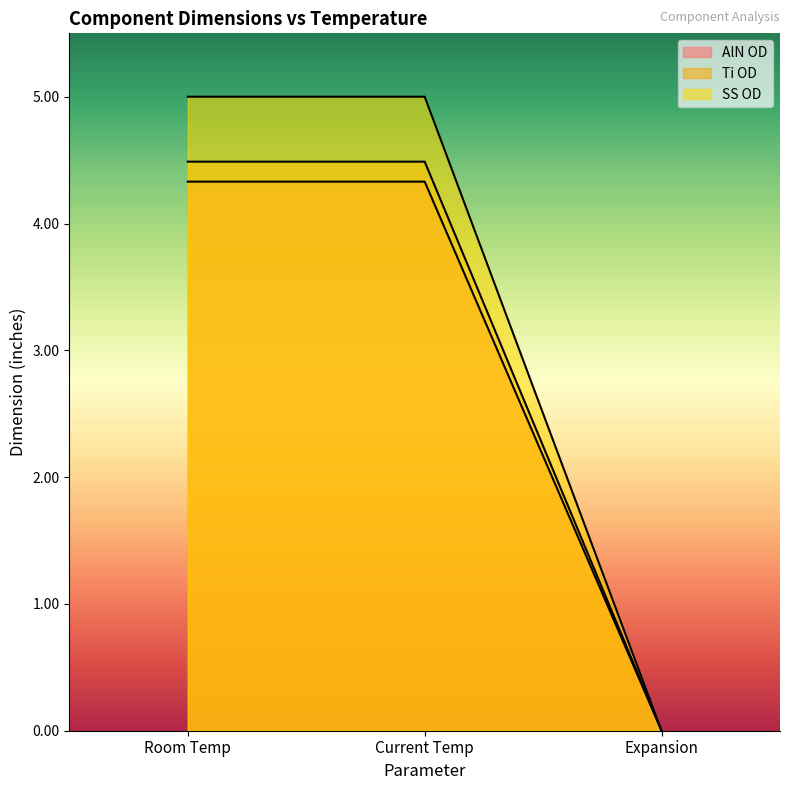

Rank the categories by SS OD value from highest to lowest.

Room Temp, Current Temp, Expansion